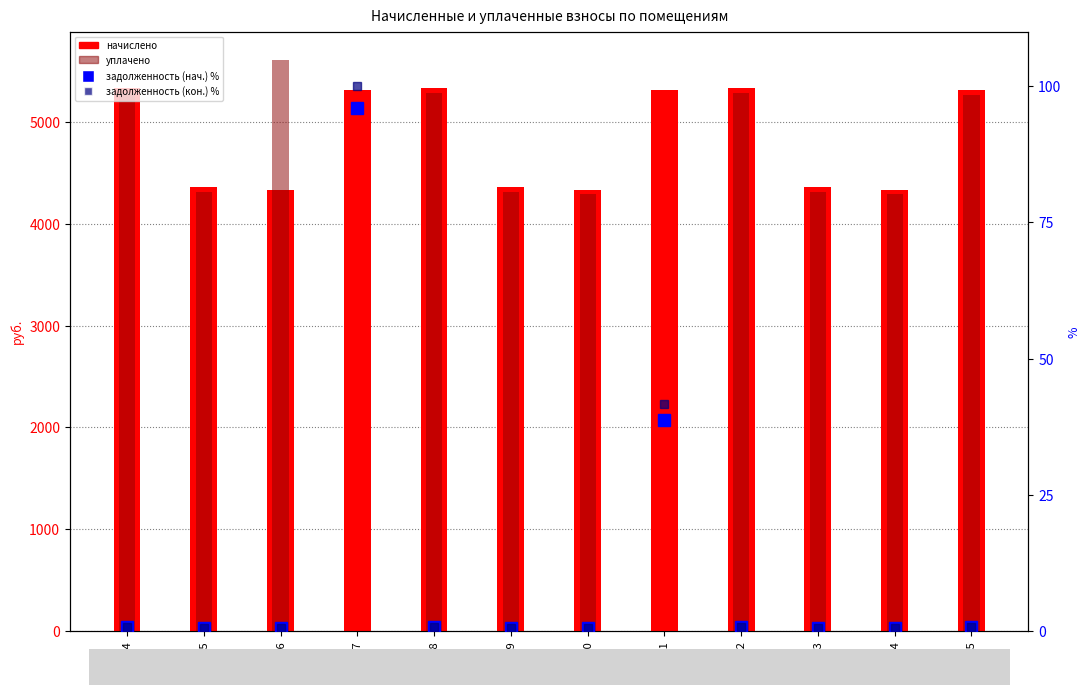

What is the approximate value of уплачено at пом.4?

5281.0